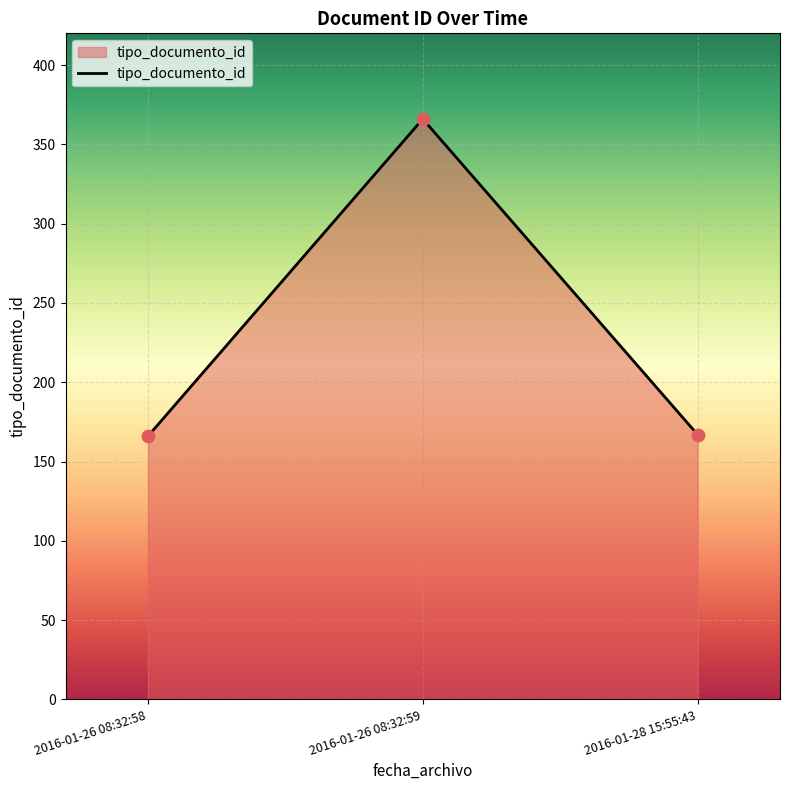

Between 2016-01-26 08:32:59 and 2016-01-26 08:32:58, which is larger?

2016-01-26 08:32:59